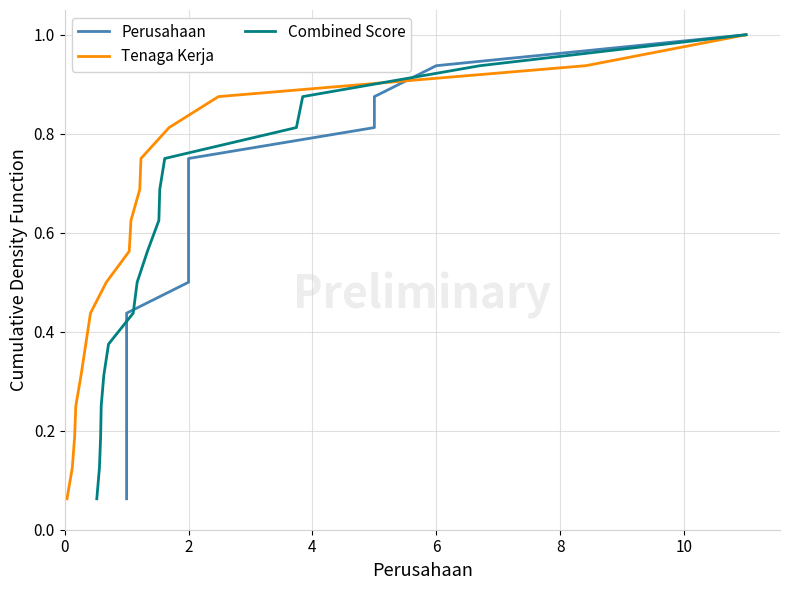

Does the chart have visible grid lines?

Yes